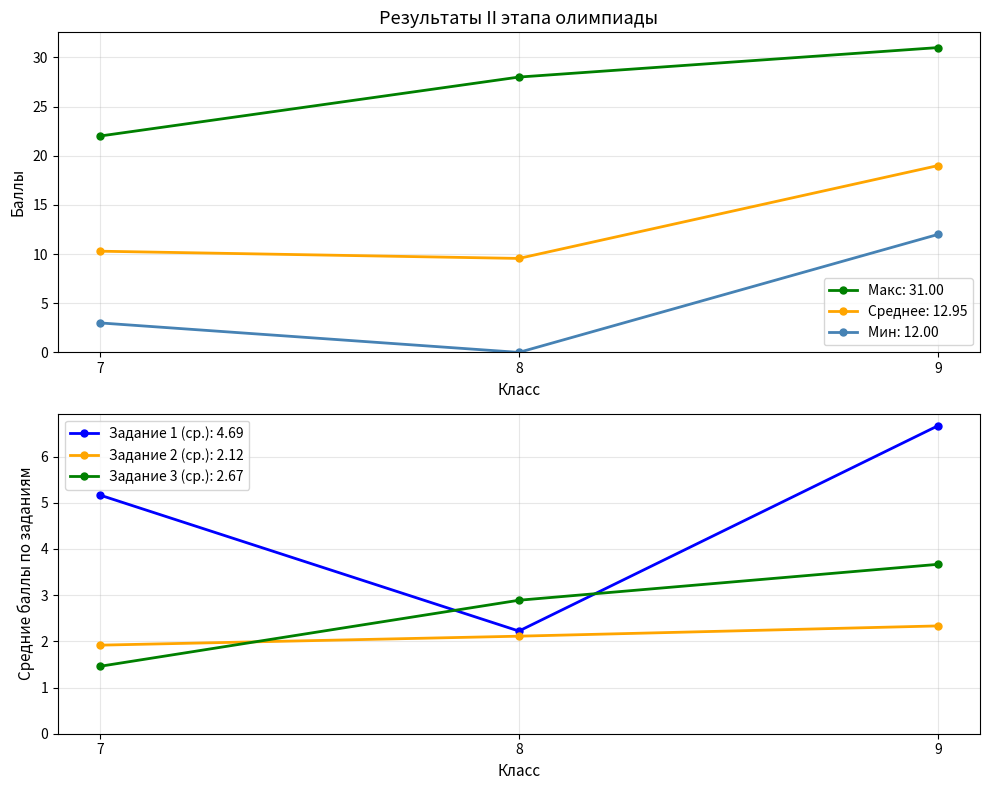

Which series has the largest total across all categories?

Общее количество баллов (max)